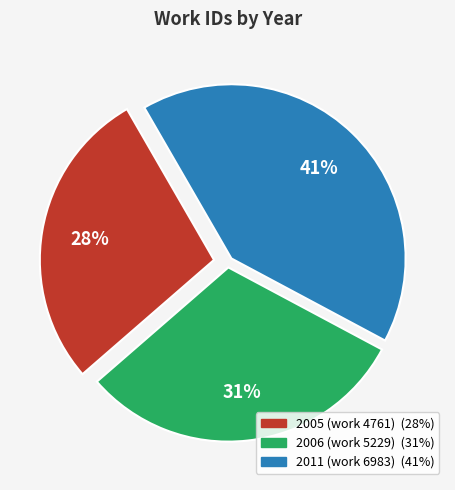

To the nearest percent, what is the difference between the largest and smallest slice percentages?

13%